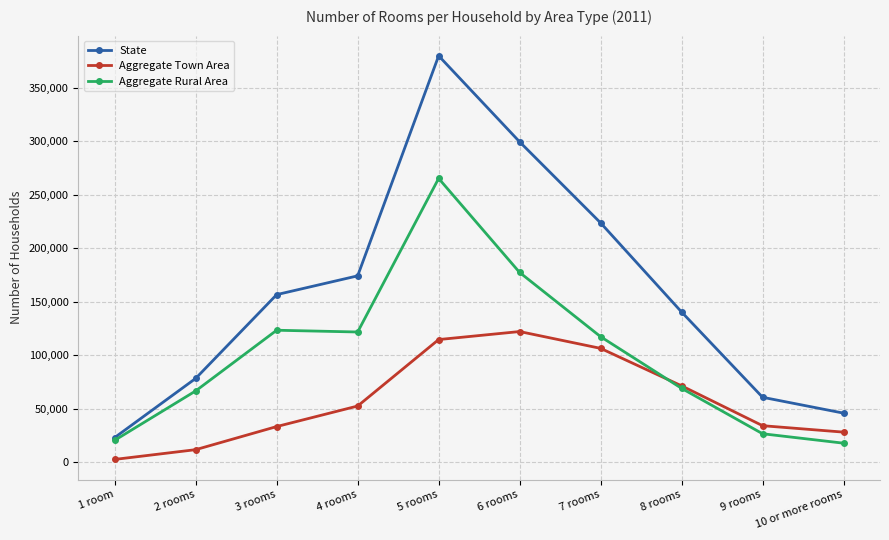

Is it true that Aggregate Rural Area equals 285165 at 6 rooms?

False